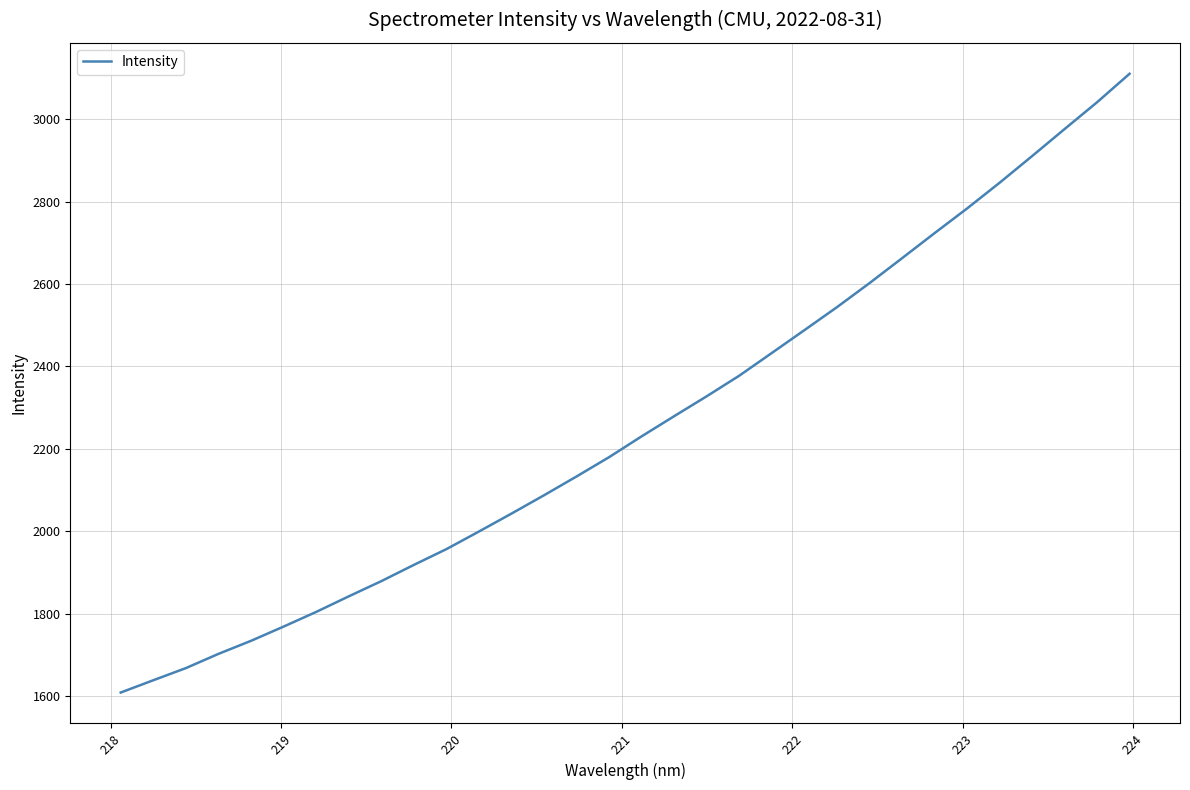

What is the greatest value displayed?

3110.0